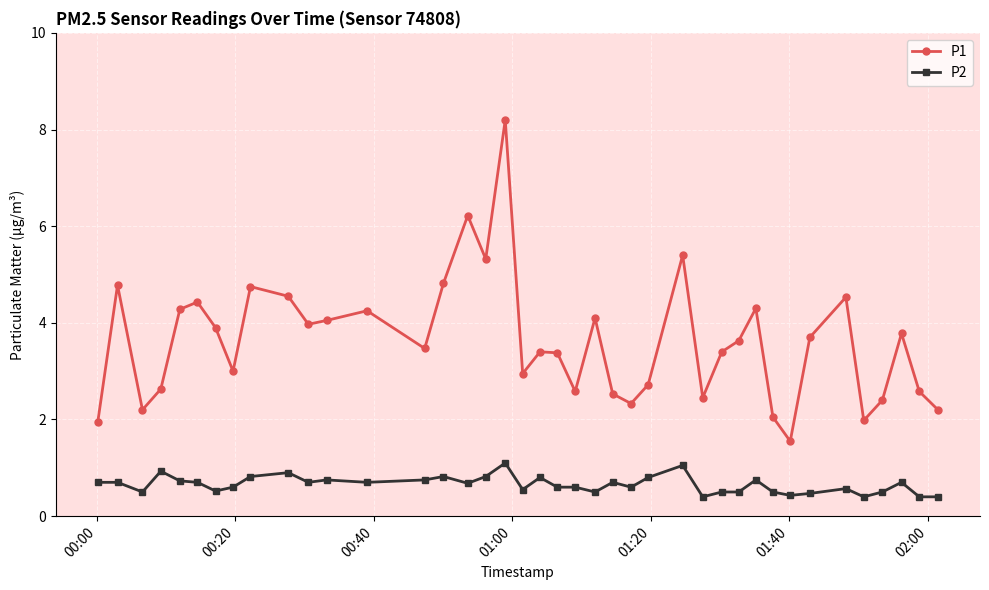

Which series has the widest spread of values?

P1